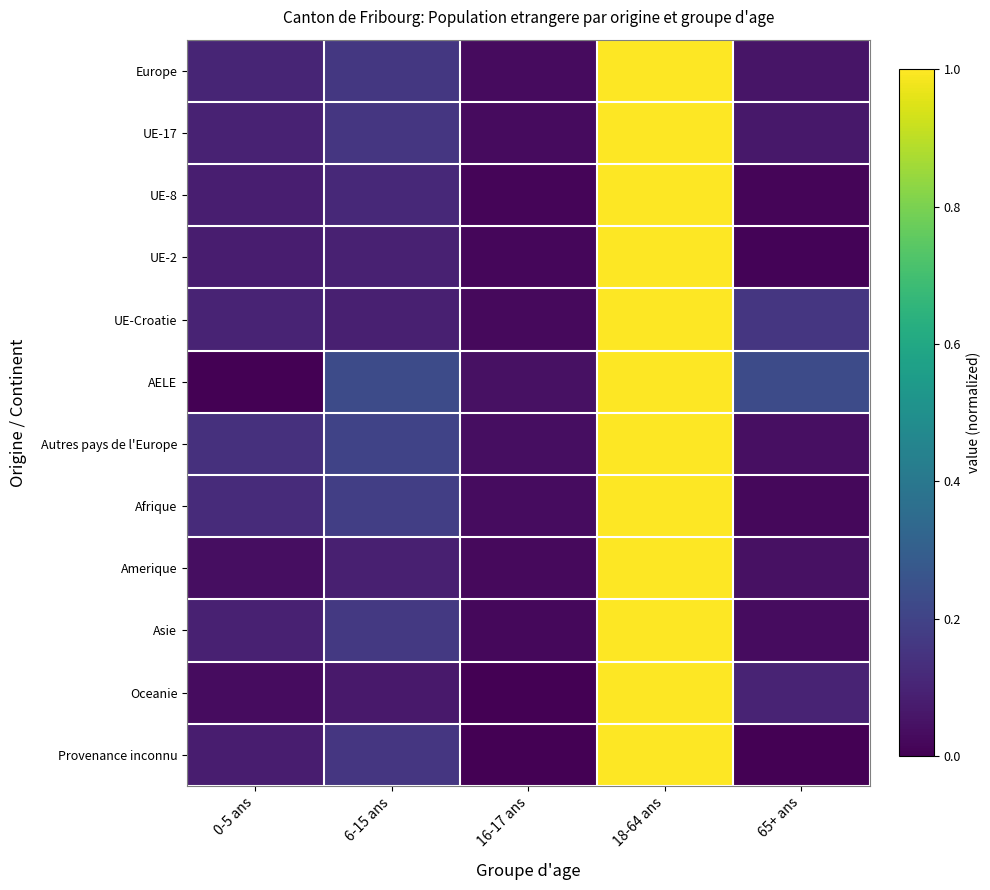

What is the spread (max minus min) of values at 0-5 ans?

0.1